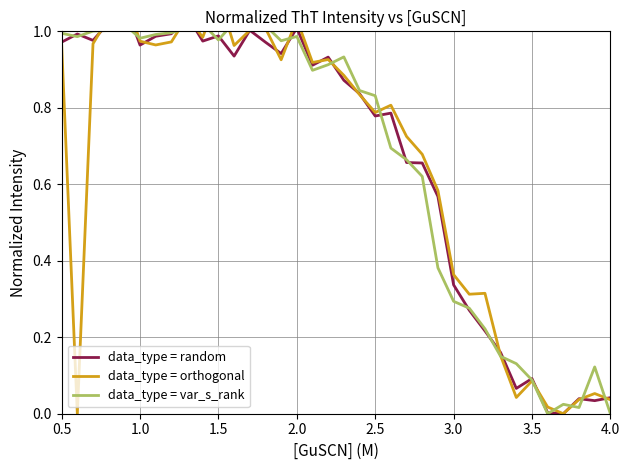

What is the highest value of the data_type = orthogonal series?

1.1